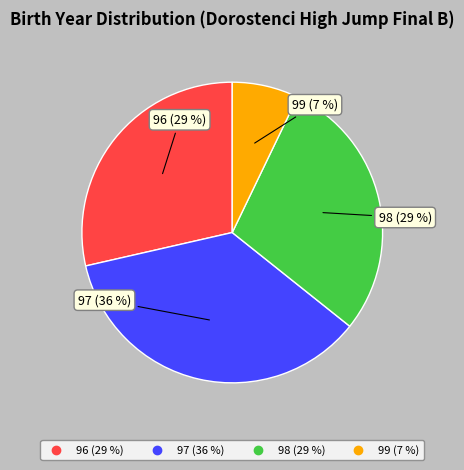

To the nearest percent, what is the combined percentage of 98 and 97?

64%